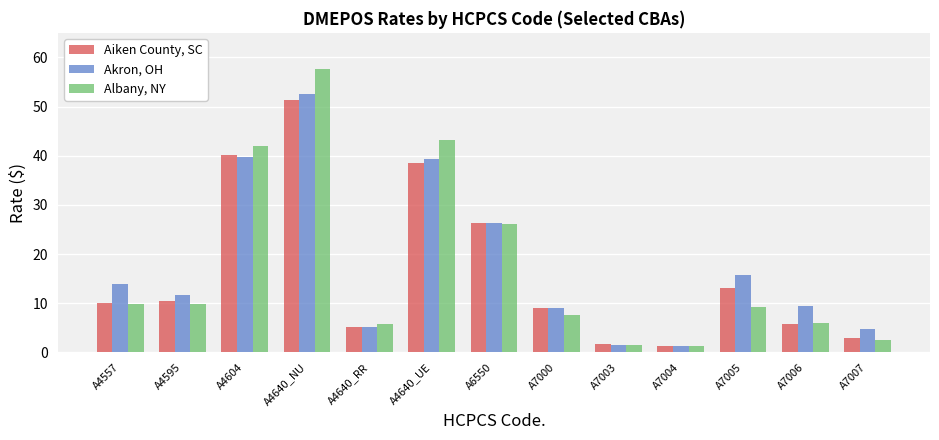

What is the label of the 8th bar from the right?

A4640_UE